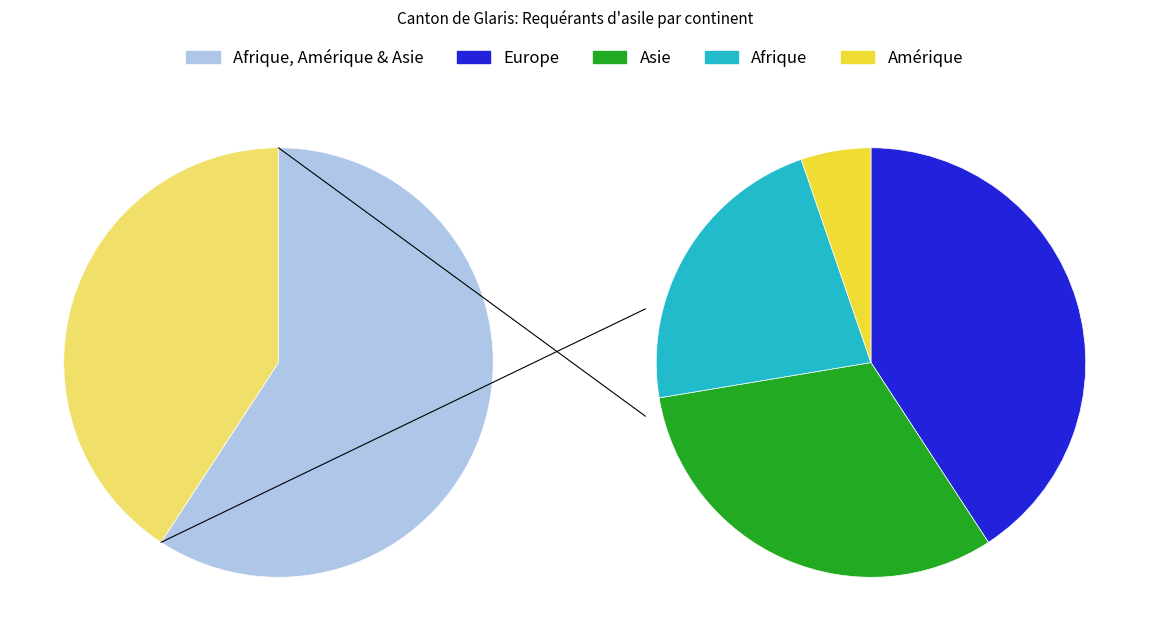

Which slice is the smallest?

Amérique